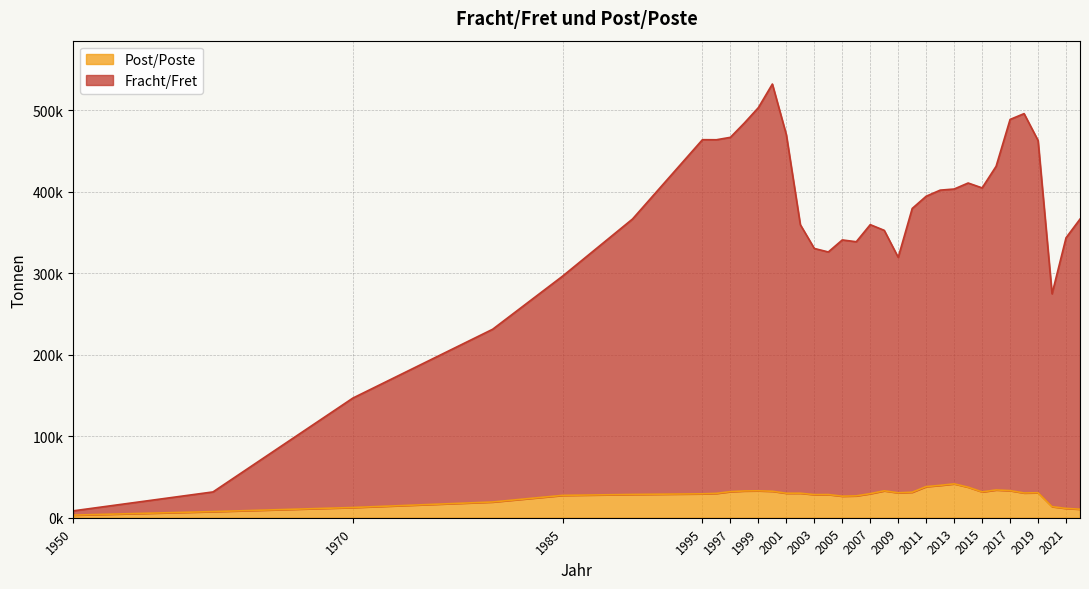

Rank the series by their average value, from highest to lowest.

Fracht/Fret, Post/Poste